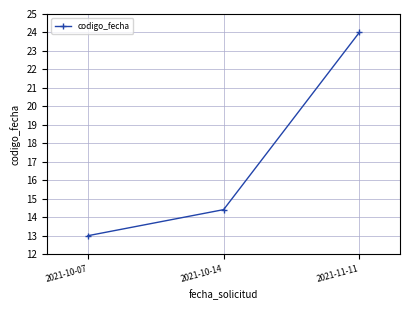

What is the value of the 2nd point from the left?

14.4